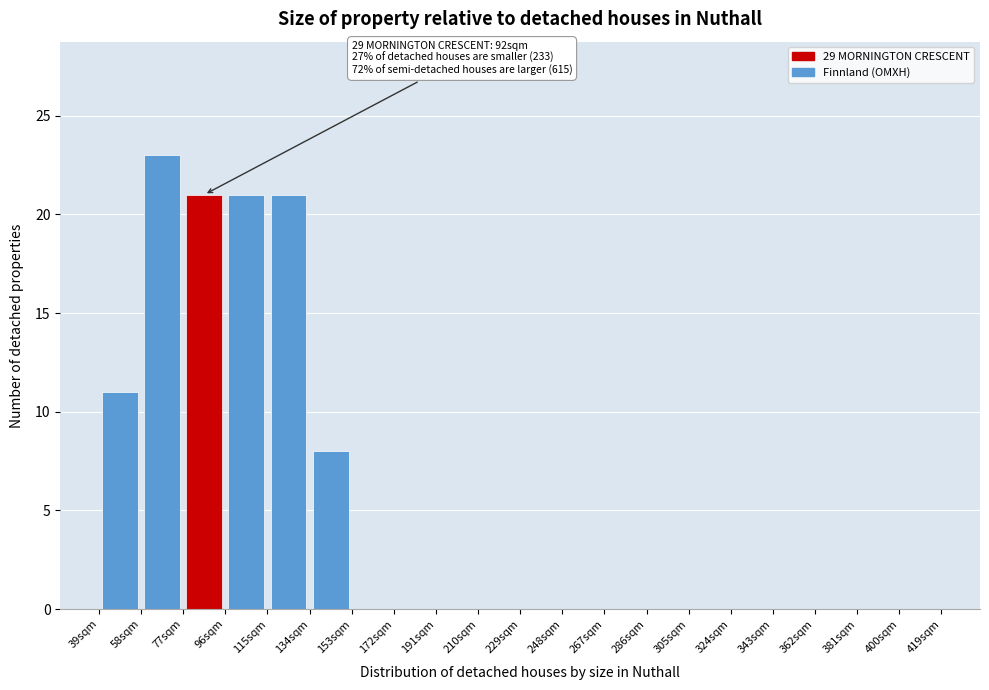

Over which range of the x-axis is the bar tallest?

58 to 77